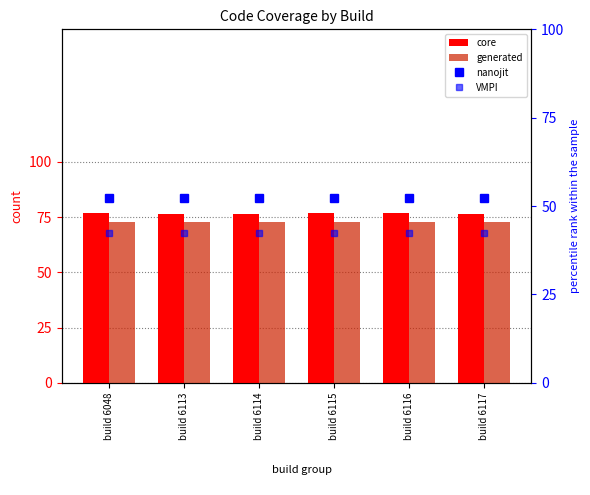

What is the difference between the highest and lowest values at build 6114?

34.3